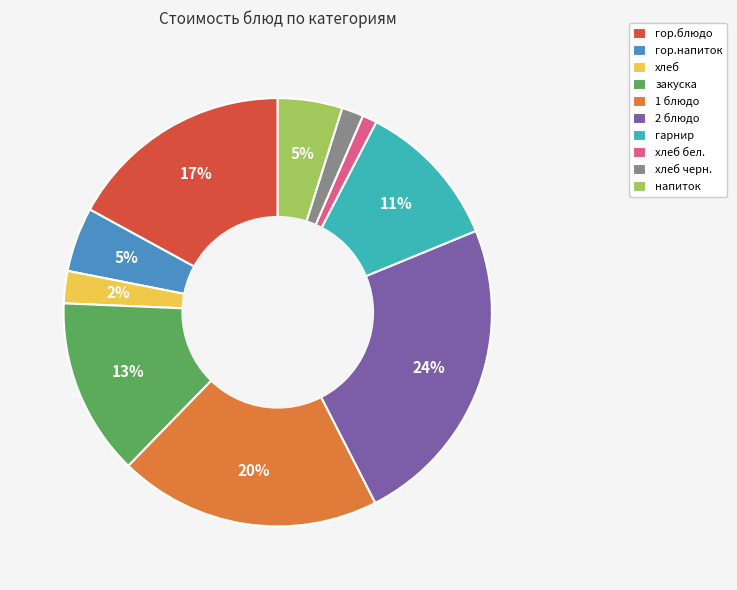

To the nearest percent, what is the combined percentage of хлеб черн. and напиток?

7%